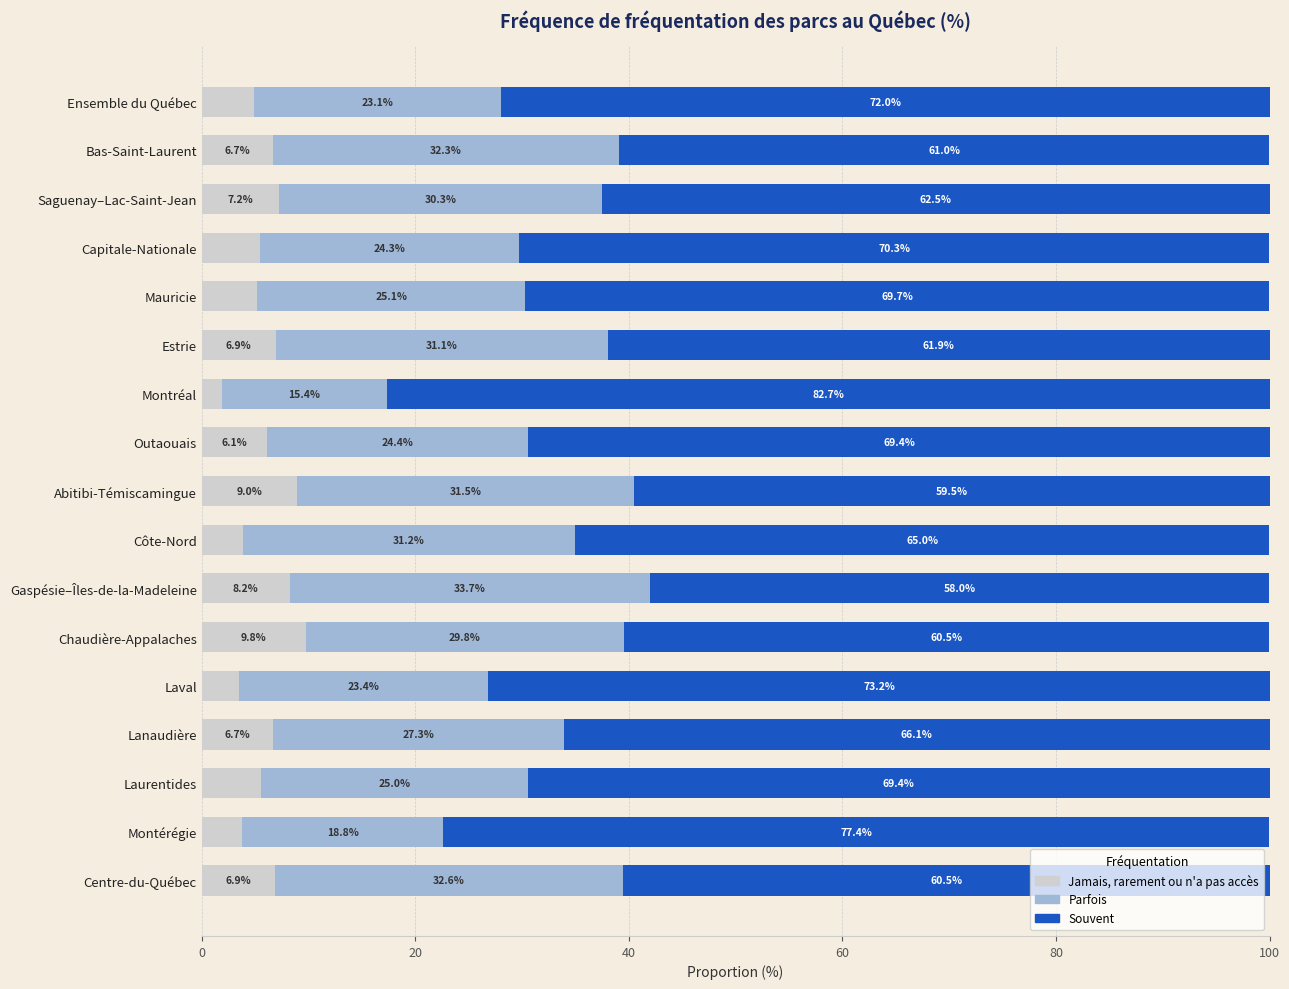

At which label does Jamais, rarement ou n'a pas accès reach its peak?

Chaudière-Appalaches